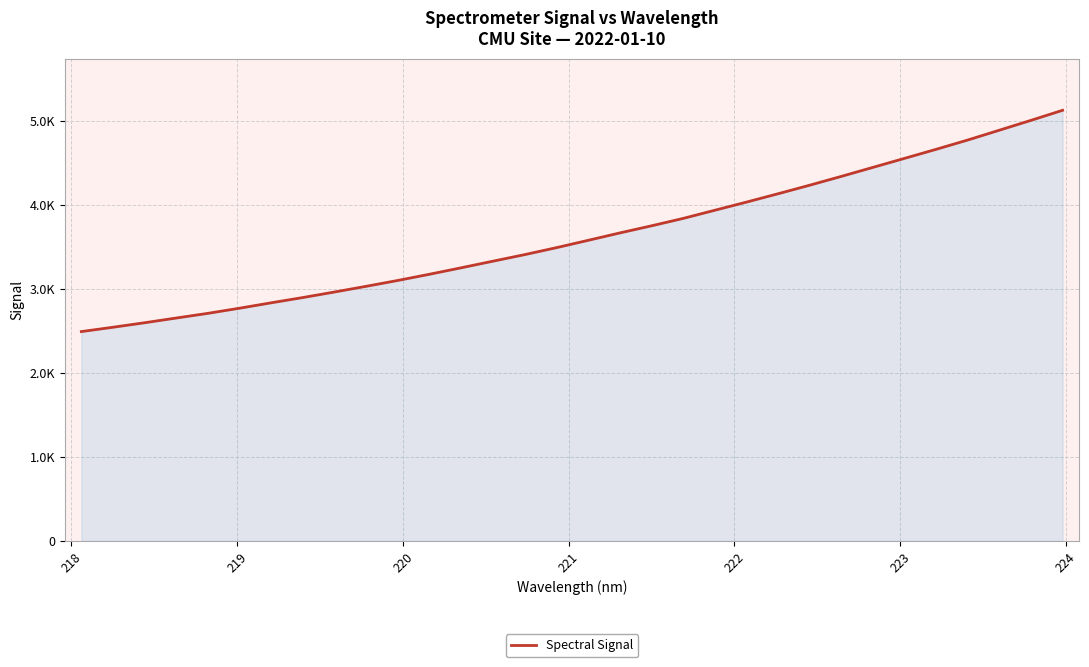

Reading left to right, what are all the values shown in this chart?

2494.6	2546.3	2600.1	2656.4	2712.2	2773.5	2838.0	2900.8	2966.9	3034.7	3104.5	3178.5	3255.3	3333.8	3411.8	3494.6	3581.7	3669.8	3754.6	3842.6	3940.0	4036.9	4136.6	4238.4	4343.6	4450.9	4558.4	4666.3	4777.2	4894.1	5011.5	5131.3